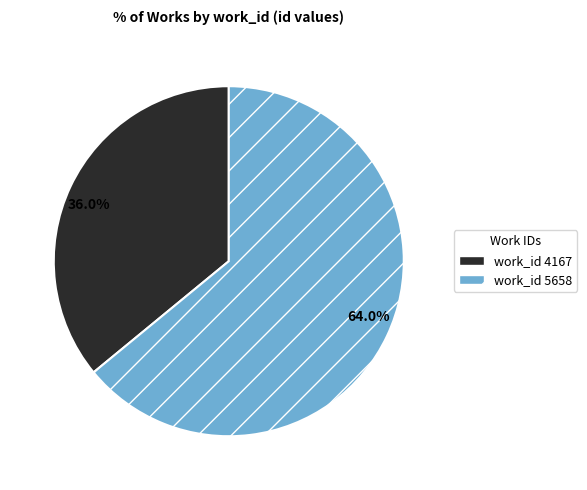

Which slice is the smallest?

36.0%